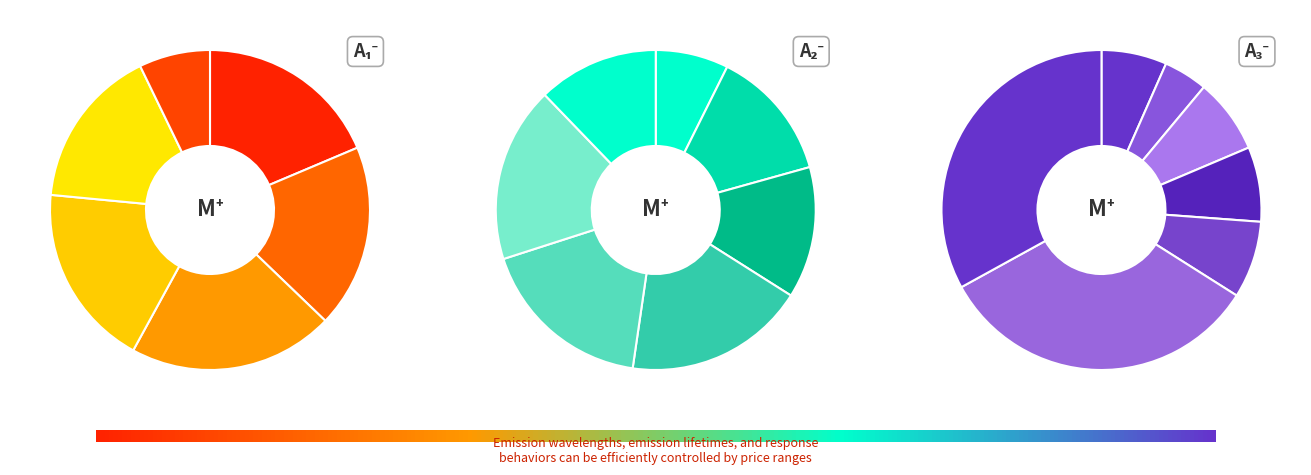

Is there a majority slice in this chart?

No